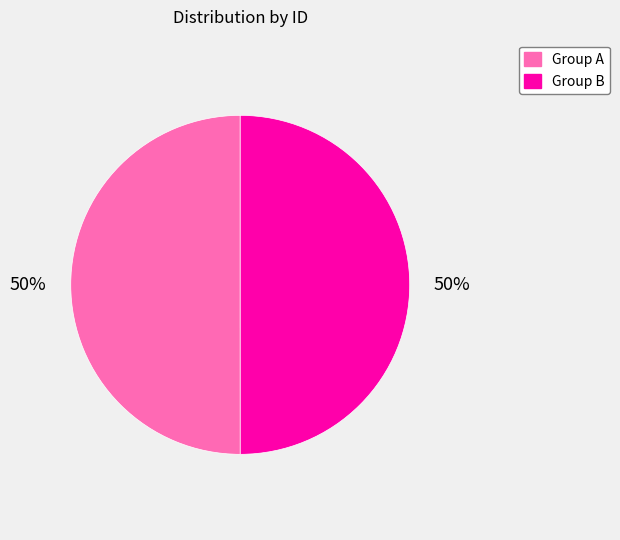

The Group B slice represents 61% of the pie. True or false?

False